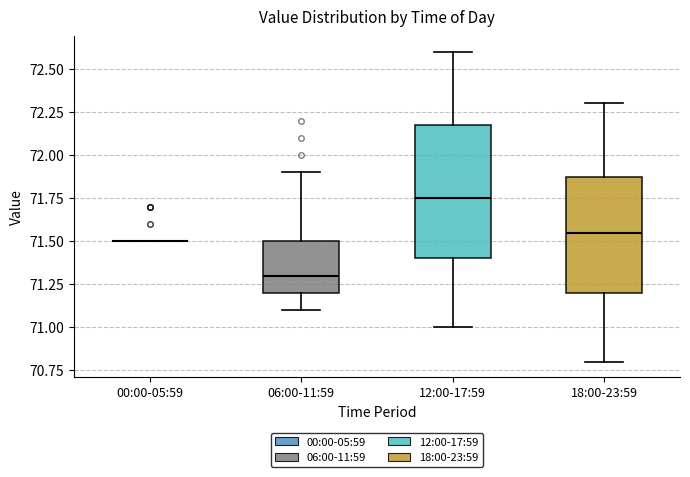

Where does the median line of the box for 12:00-17:59 sit on the y-axis? The values are not printed on the chart, so give them approximately, as read against the axis.

71.75